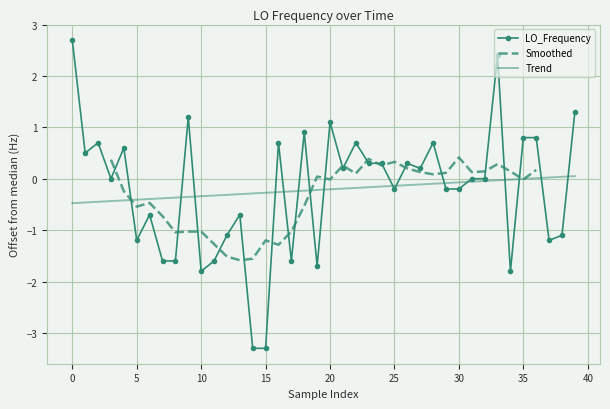

True or false: the data has more than 2 interior local peaks.

True